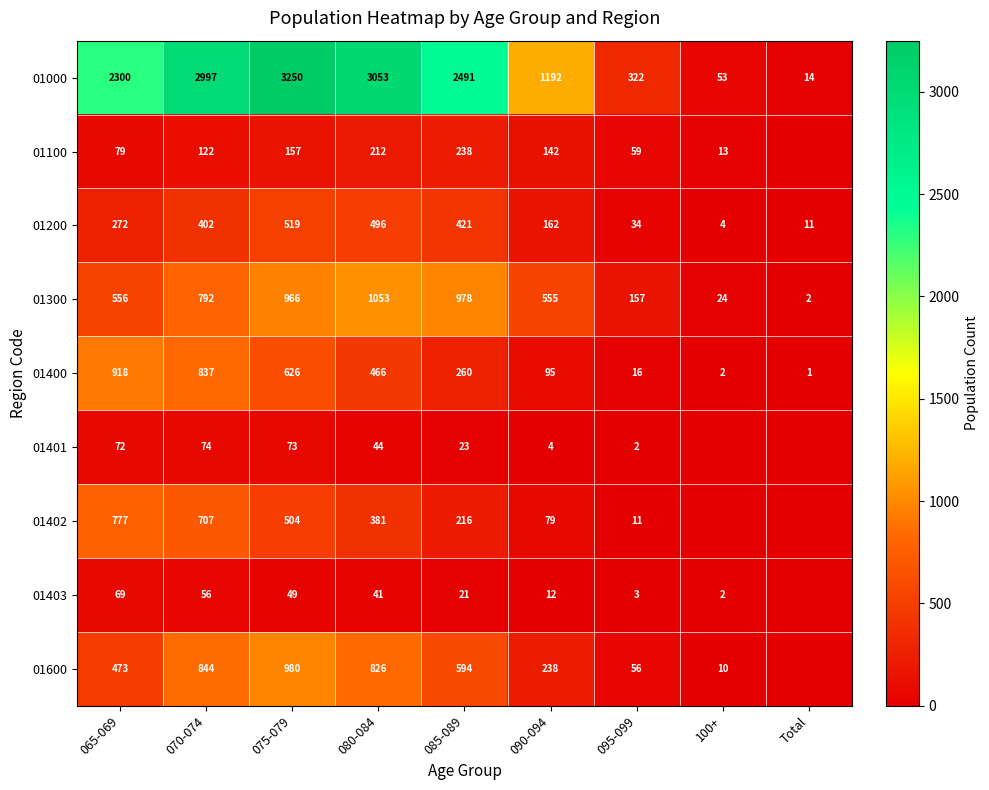

The 01000 series shows 1192 at 090-094. True or false?

True